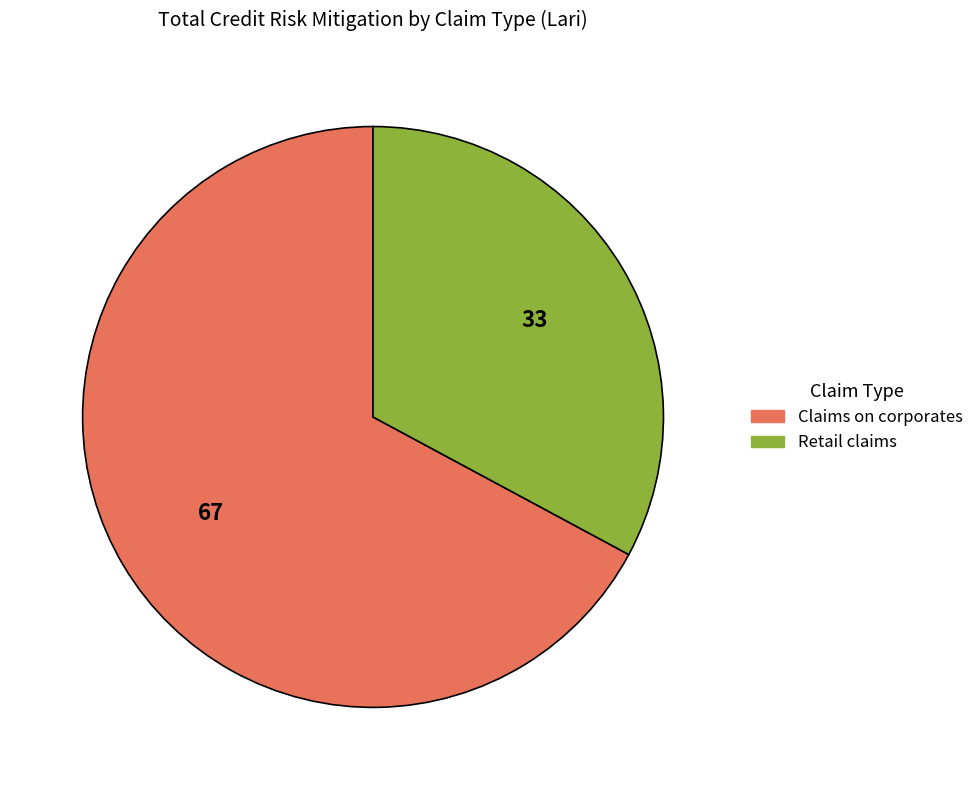

Which slice represents more than half of the pie?

Claims on corporates